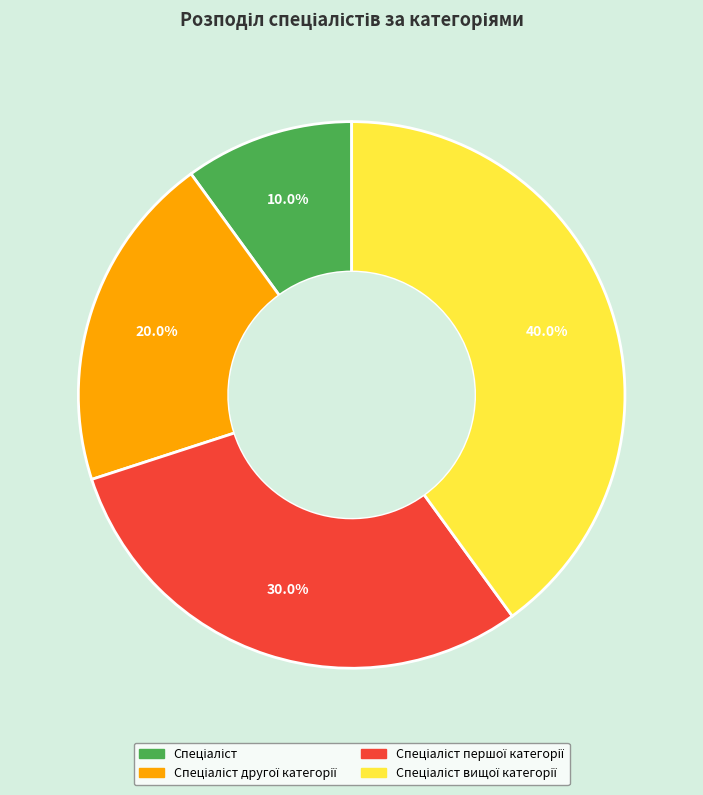

Does any single category account for the majority?

No